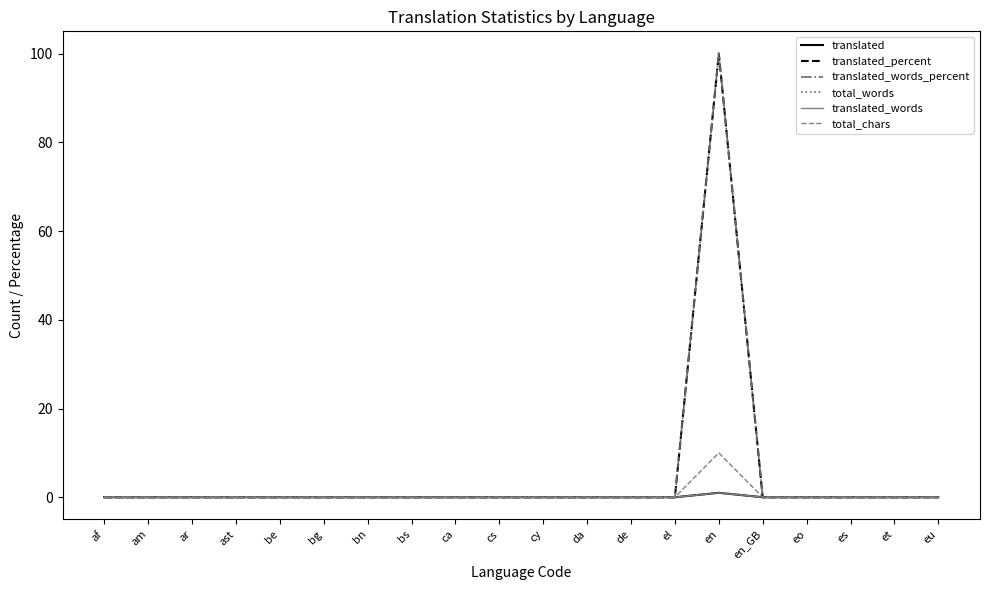

At which category is the sum across all series the highest?

en